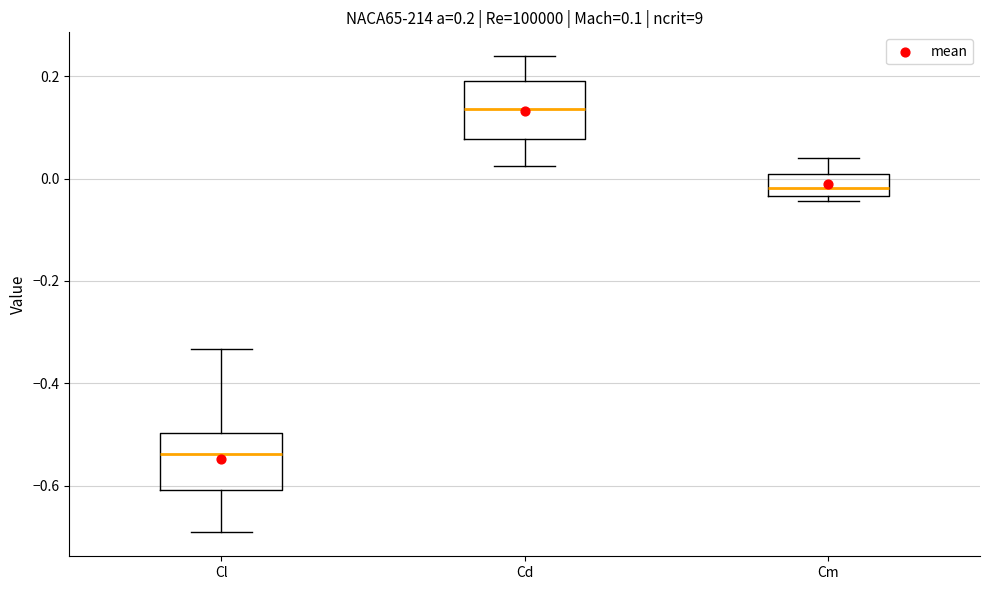

Which box's median line is the highest?

Cd